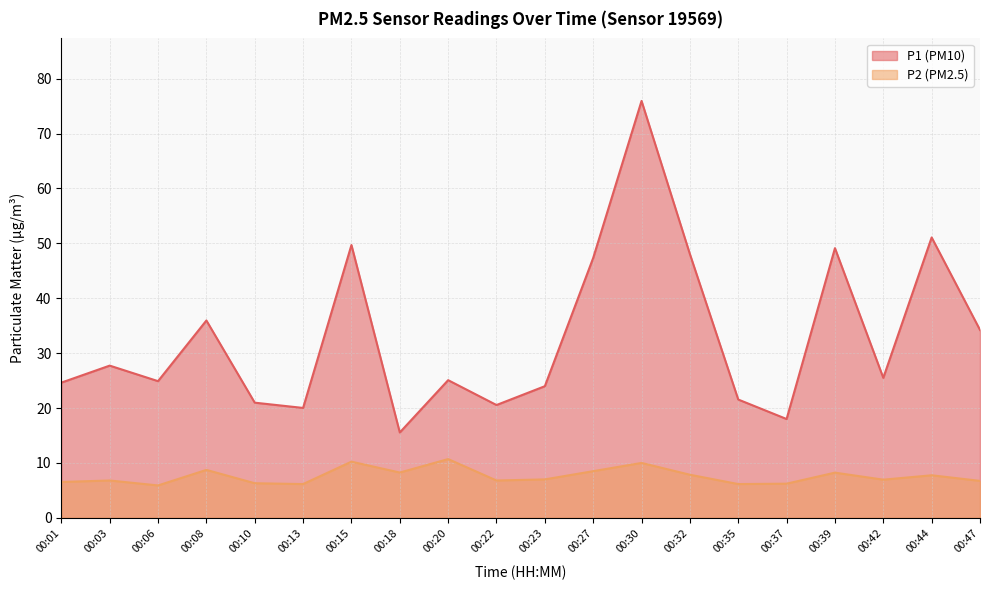

Reading right to left, list all the values displayed in this chart.

P1: 34.2	51.1	25.5	49.1	18.0	21.6	48.0	76.0	47.4	24.0	20.6	25.1	15.6	49.7	20.0	21.0	36.0	24.9	27.7	24.6
P2: 6.7	7.8	7.0	8.2	6.2	6.2	7.8	10.0	8.5	7.0	6.8	10.7	8.2	10.2	6.2	6.3	8.7	5.9	6.8	6.5